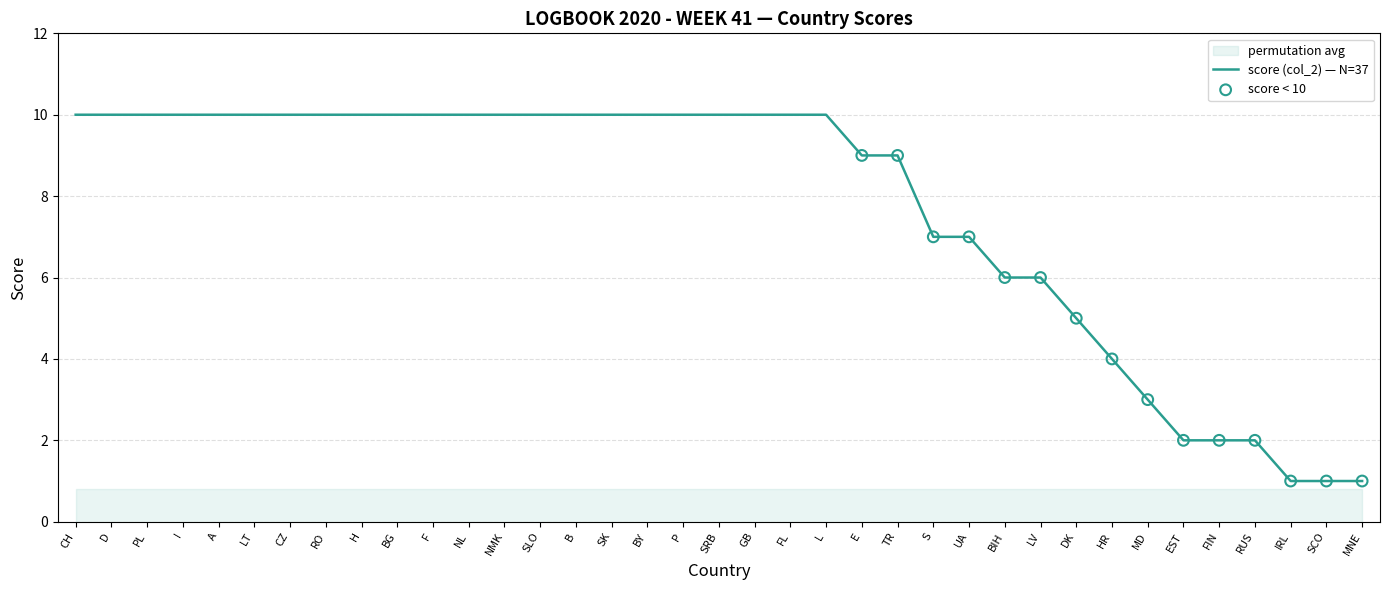

What is the change in value from H to MD?

-7